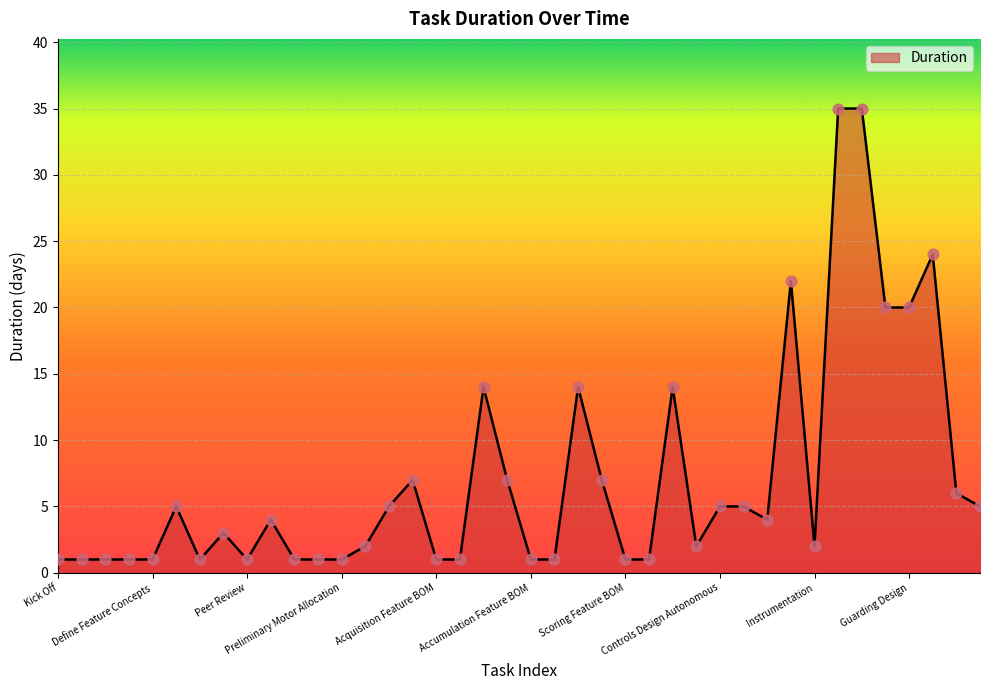

What is the maximum value shown in the chart?

35